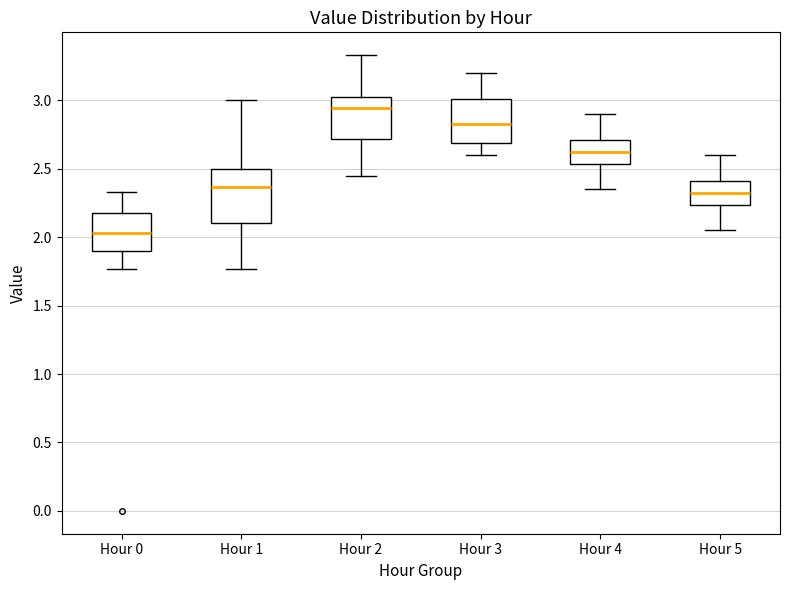

Which box is the tallest, from its lower edge to its upper edge?

Hour 1